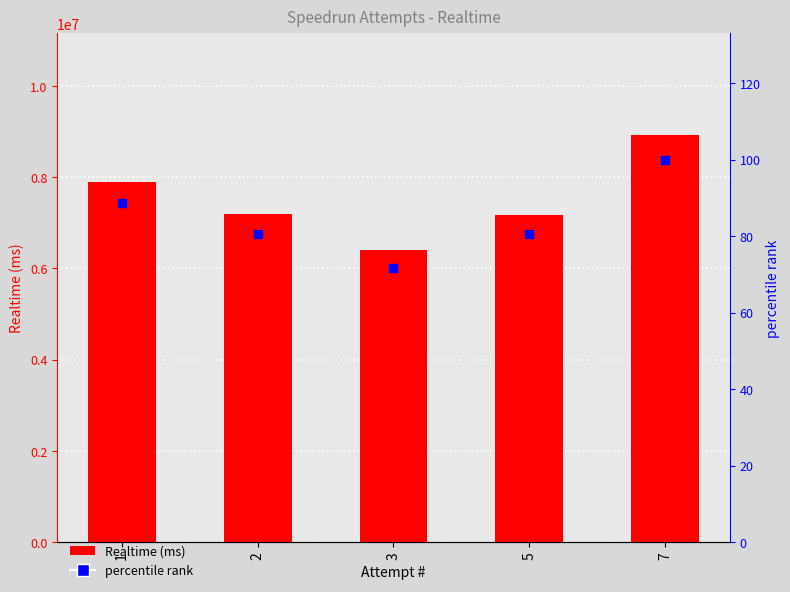

Which series reaches the minimum Y coordinate?

percentile rank